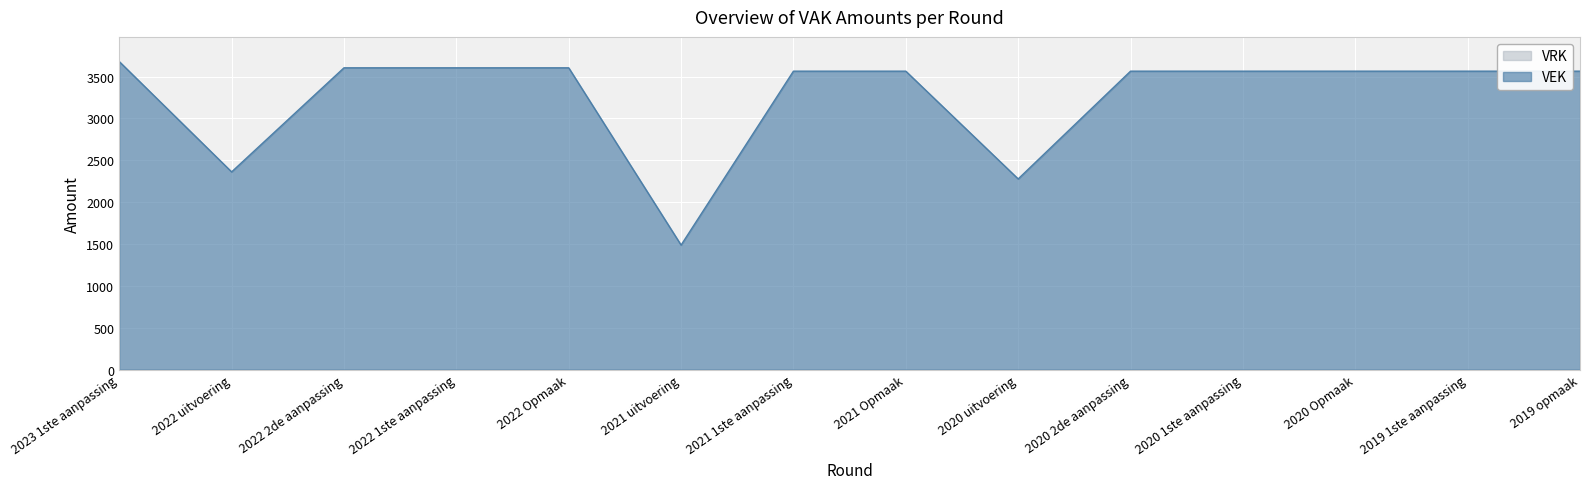

What is the change in value from 2022 Opmaak to 2020 2de aanpassing?

-40